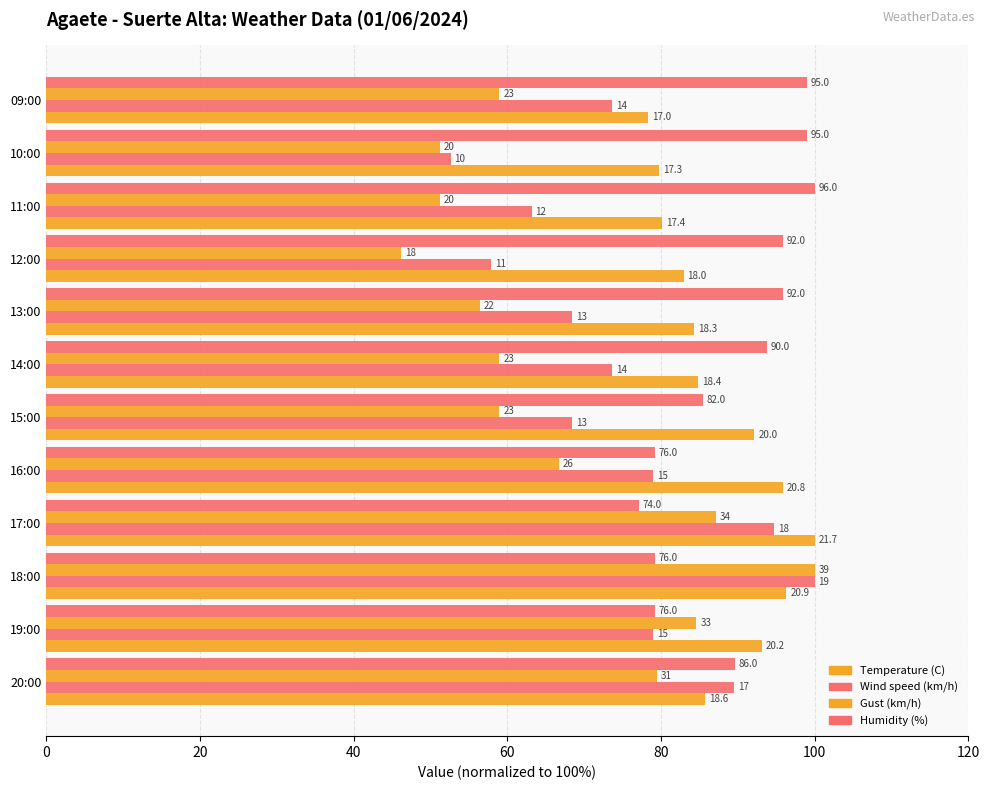

What is the maximum value for Humidity (%)?

100.0